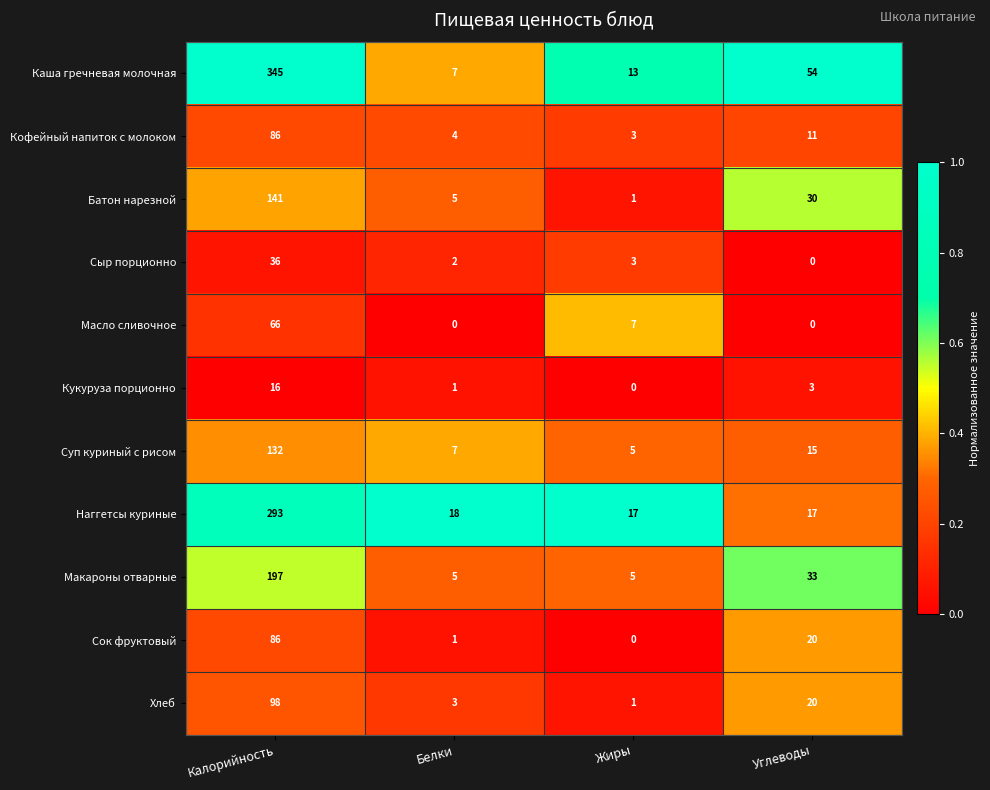

What is the total value across all series at Калорийность?

1496